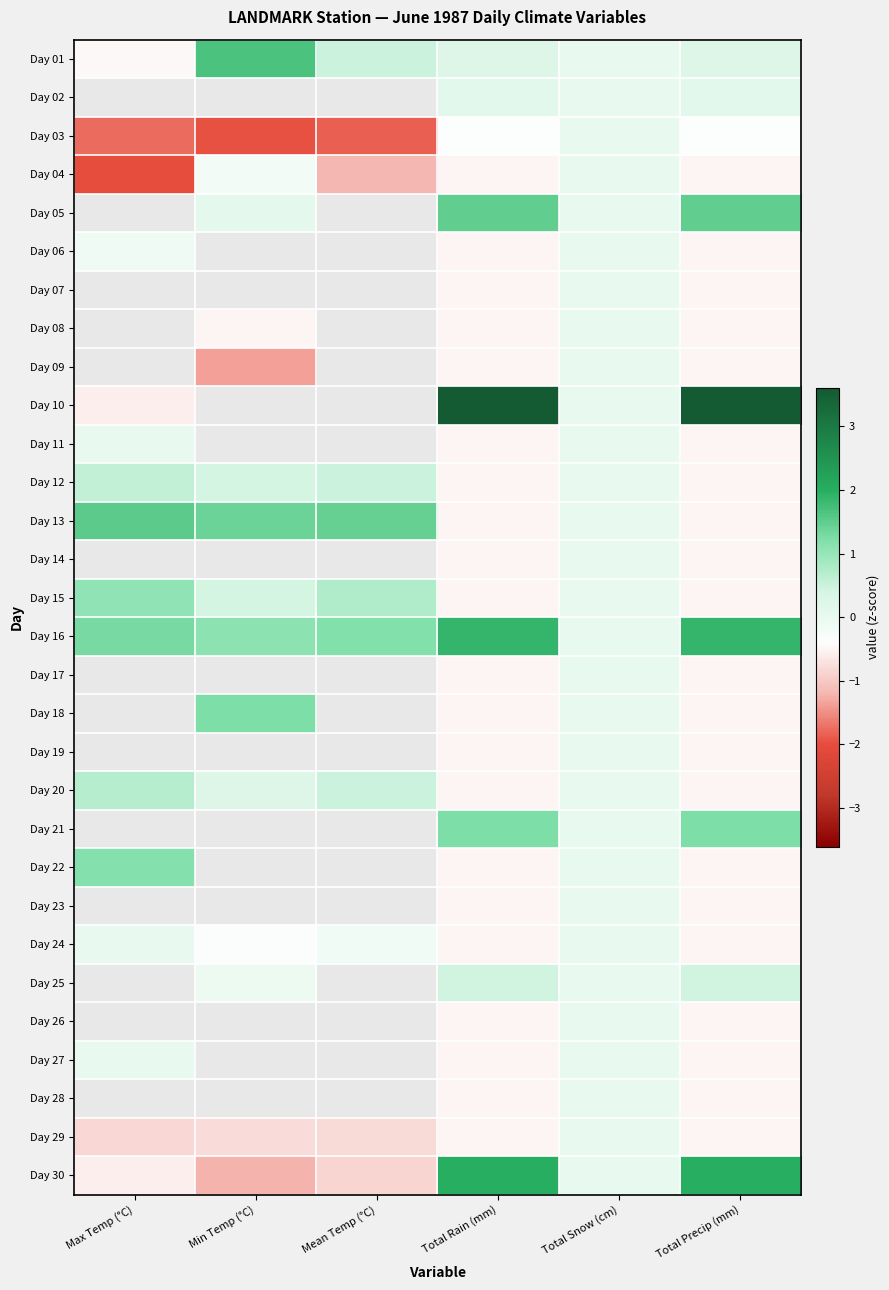

How many distinct data groups are displayed?

30